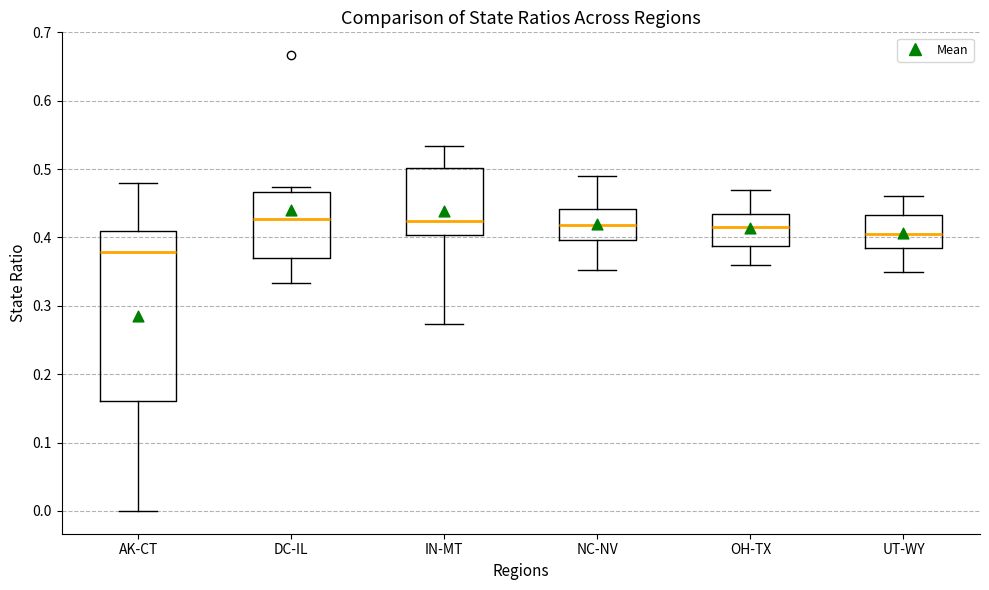

Reading left to right, transcribe this box plot: for each box, give where its median line is, the range the box spans, and where its two whiskers end, as read against the y-axis. The values are not printed on the chart, so give them approximately, as read against the axis.

AK-CT: median 0.38, box 0.16 to 0.41, whiskers 0.00 to 0.48
DC-IL: median 0.43, box 0.37 to 0.47, whiskers 0.33 to 0.47 (just above the box's upper edge)
IN-MT: median 0.42, box 0.40 to 0.50, whiskers 0.27 to 0.53
NC-NV: median 0.42, box 0.40 to 0.44, whiskers 0.35 to 0.49
OH-TX: median 0.42, box 0.39 to 0.44, whiskers 0.36 to 0.47
UT-WY: median 0.41, box 0.39 to 0.43, whiskers 0.35 to 0.46